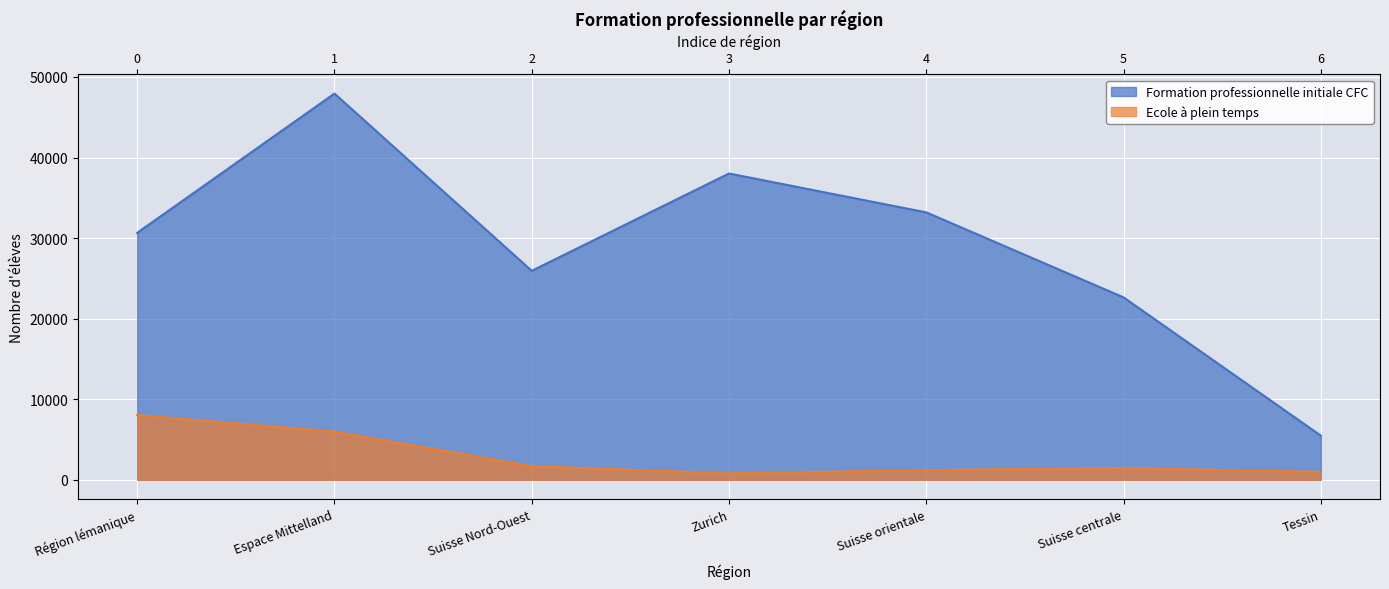

What is the label of the 4th point from the right?

Zurich